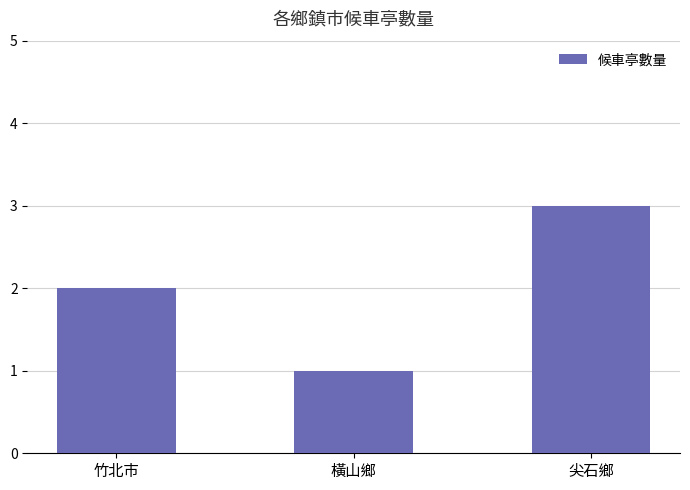

What is the difference between the maximum and minimum values?

2